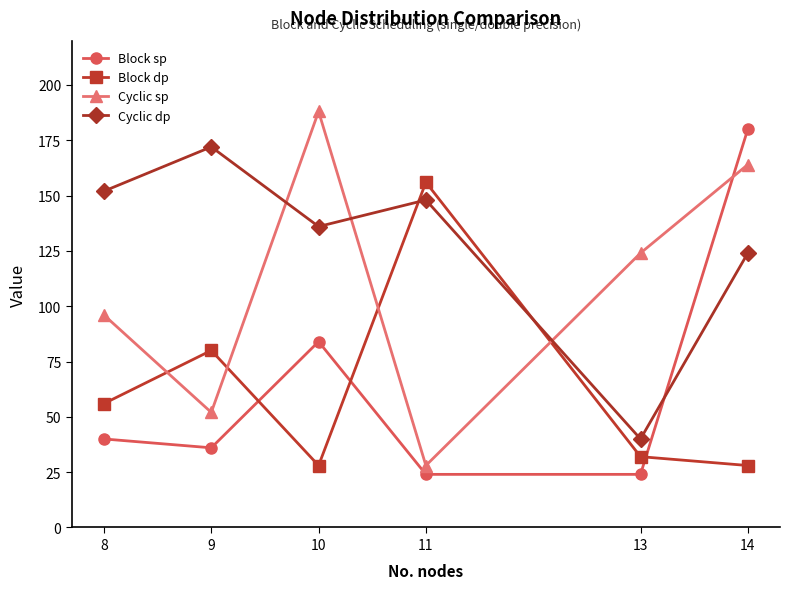

At which category is the sum across all series the highest?

14